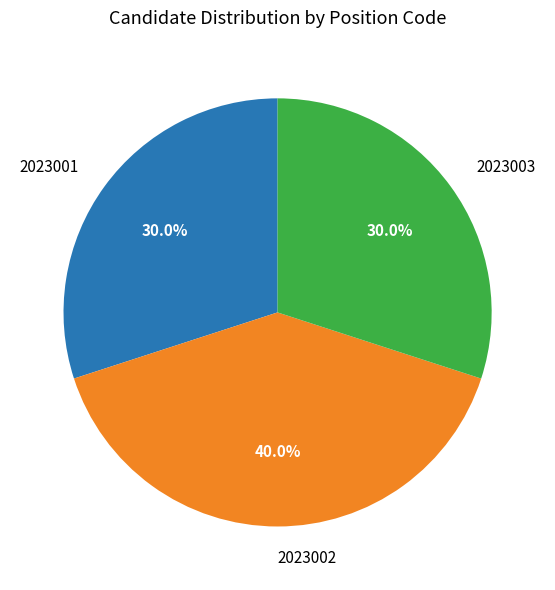

Is there a majority slice in this chart?

No